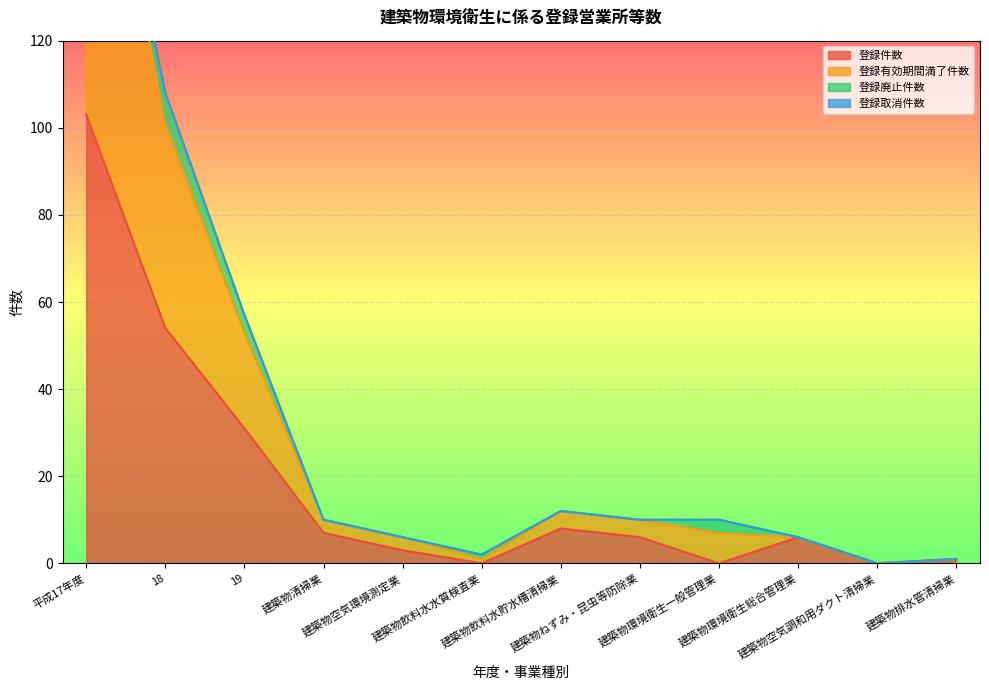

True or false: 登録有効期間満了件数 and 登録件数 cross at least once.

False